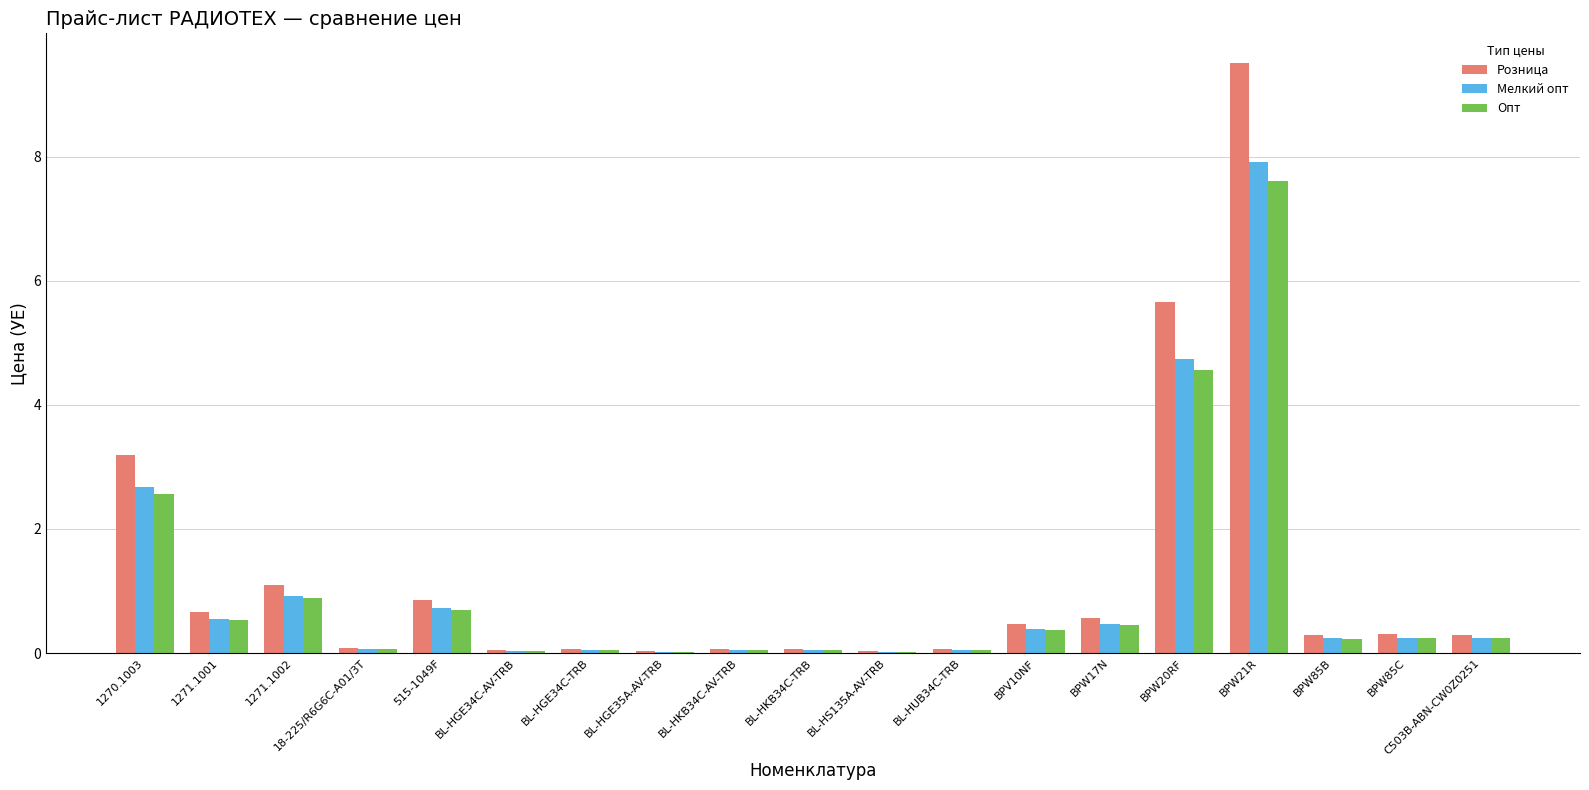

Which series changed the most between BL-HGE35A-AV-TRB and C503B-ABN-CW0Z0251?

Розница